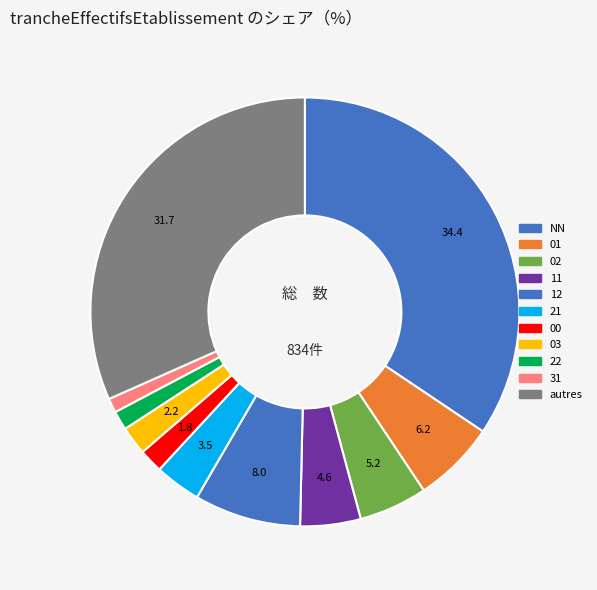

Count the number of slices in the pie.

11